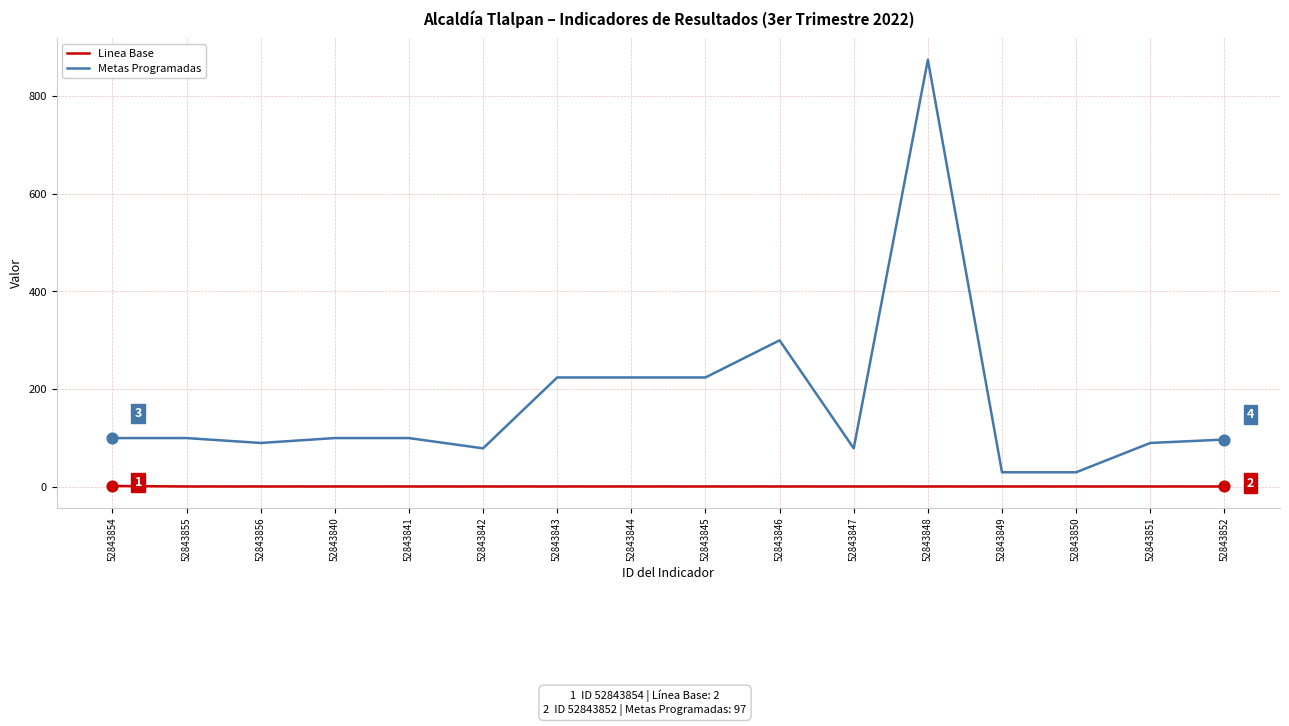

What are all the series names shown in the legend?

Linea Base, Metas Programadas